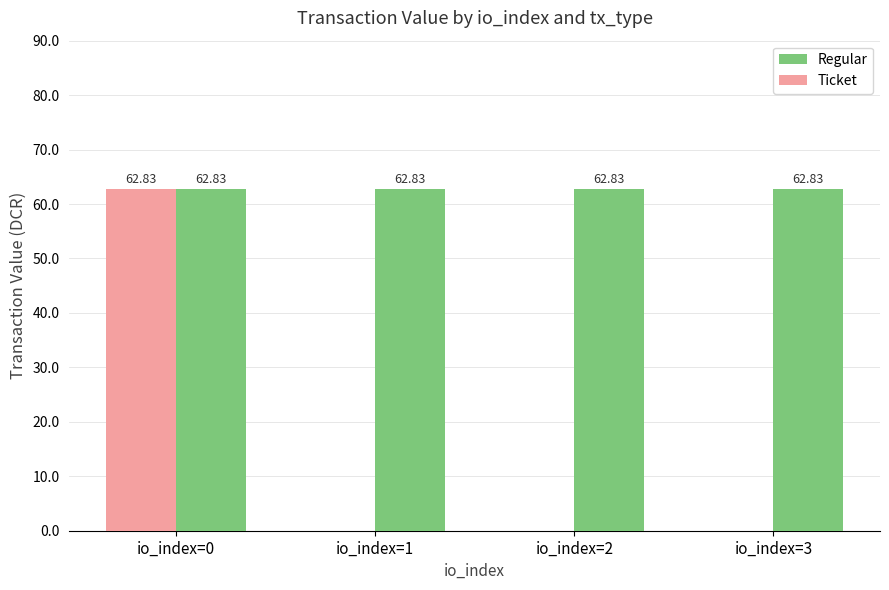

Which series has the widest spread of values?

Ticket